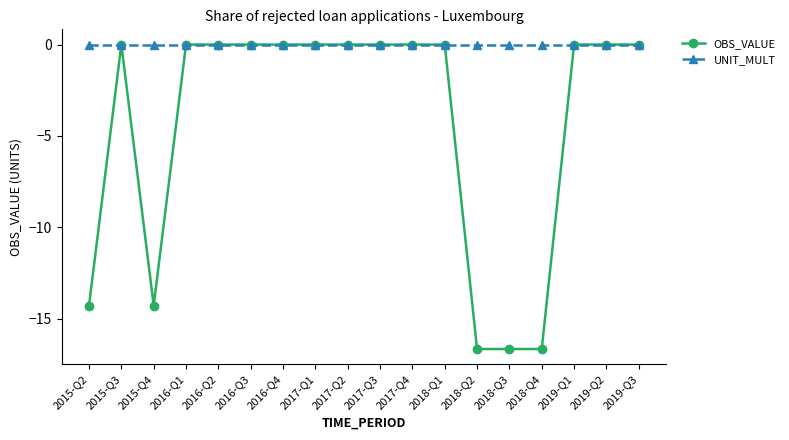

What is the sum of all OBS_VALUE values?

-78.6